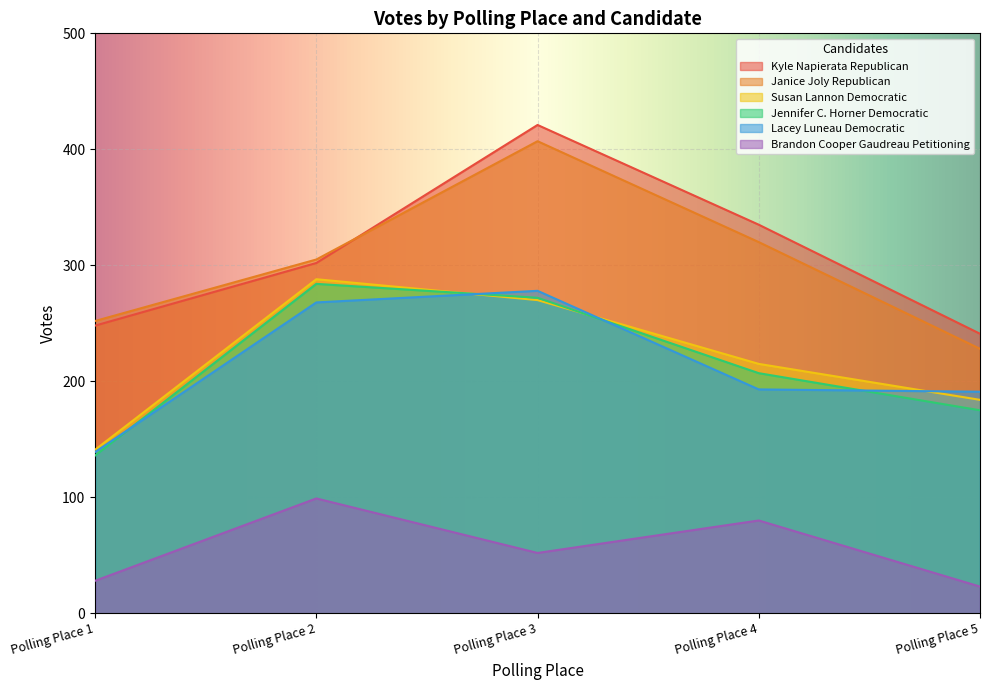

What is the maximum value shown in the chart?

421